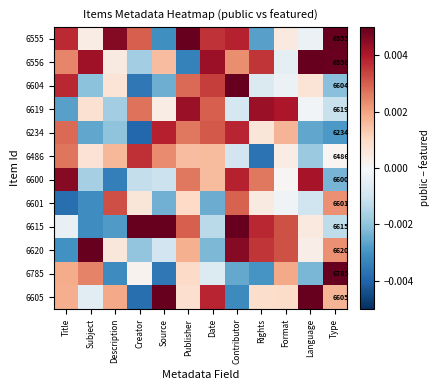

List the labels in order of 6556 value, smallest first.

Publisher, Creator, Format, Description, Source, Contributor, Title, Rights, Subject, Date, Type, Language